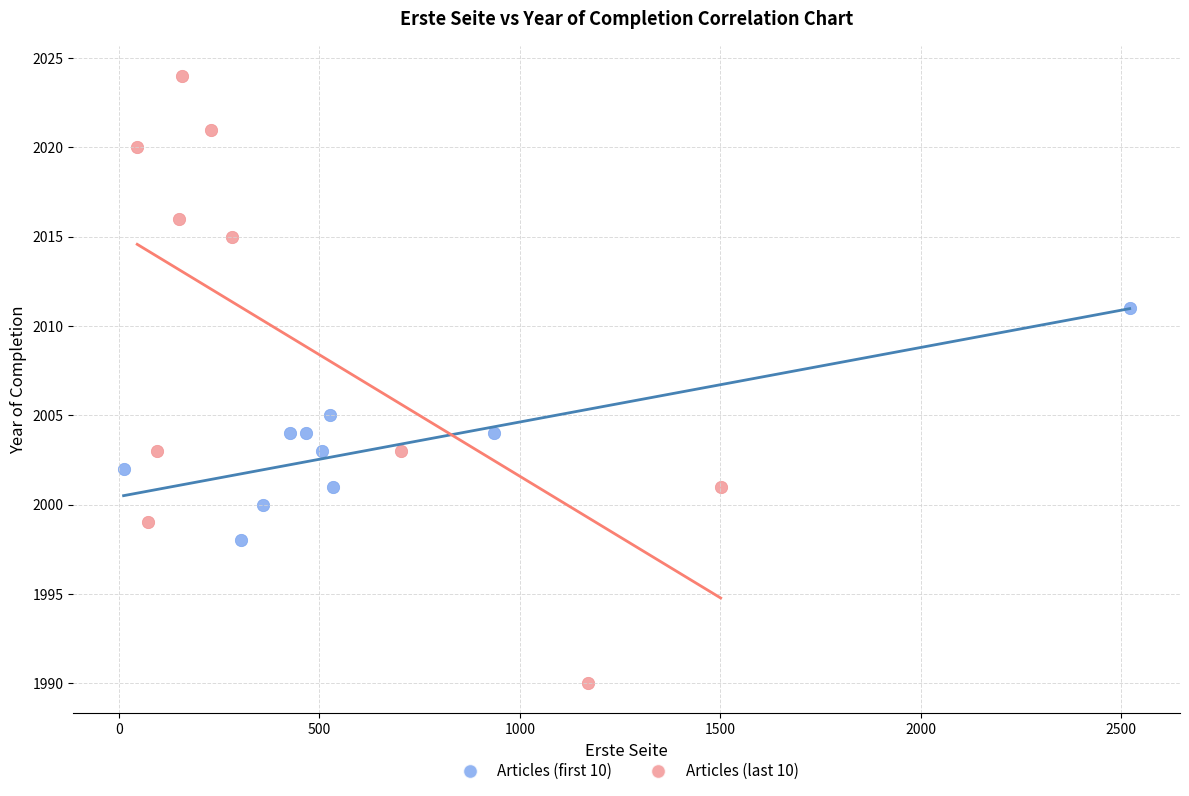

Which series has the widest spread of Y values?

Articles (last 10)